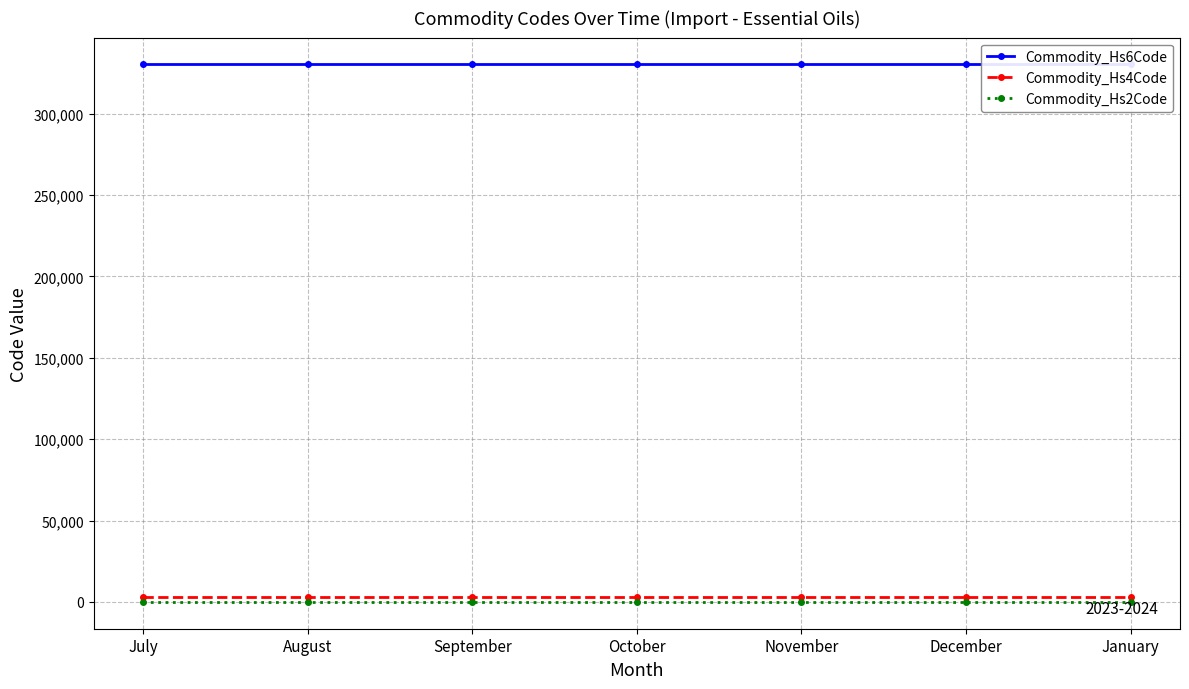

True or false: Commodity_Hs4Code and Commodity_Hs2Code cross at least once.

False